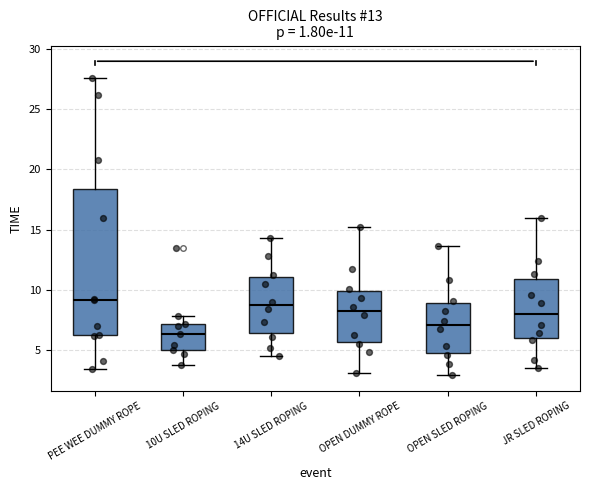

Comparing the boxes themselves (not the whiskers), which one is the tallest?

PEE WEE DUMMY ROPE